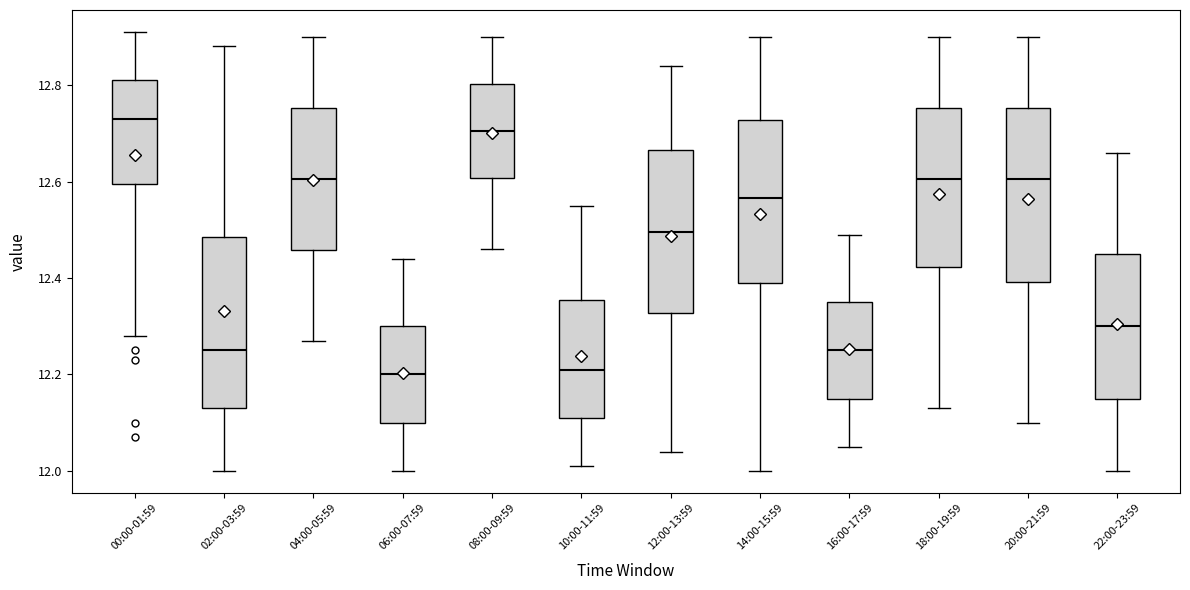

Where does the median line of the box for 08:00-09:59 sit on the y-axis? The values are not printed on the chart, so give them approximately, as read against the axis.

12.70